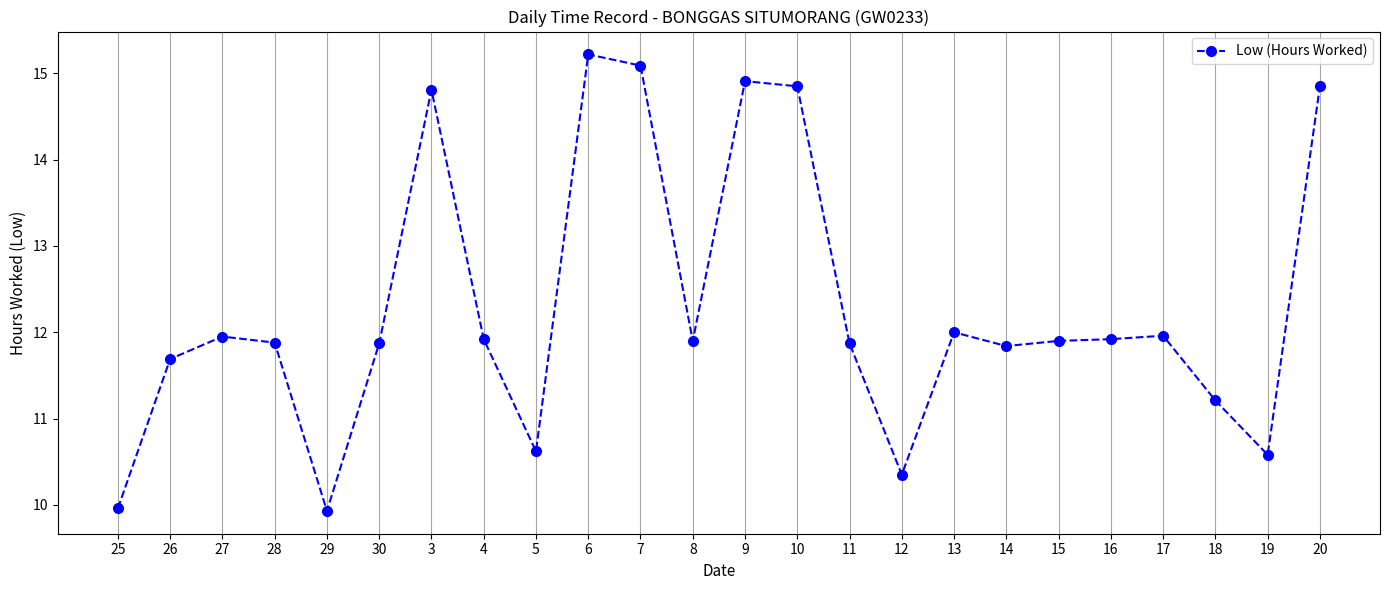

What is the label of the 4th point from the right?

17